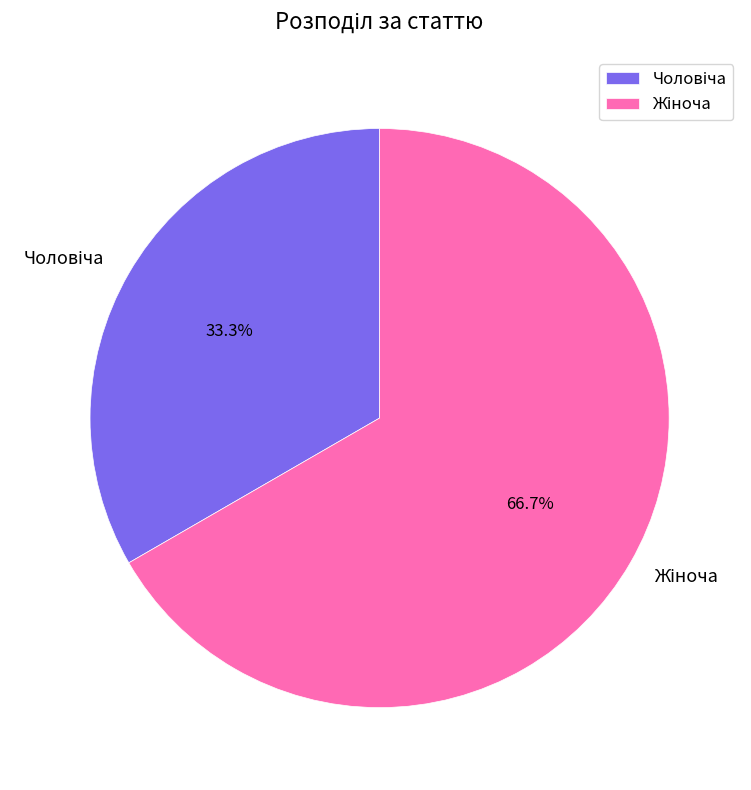

Which category has the smallest portion of the pie?

Чоловіча